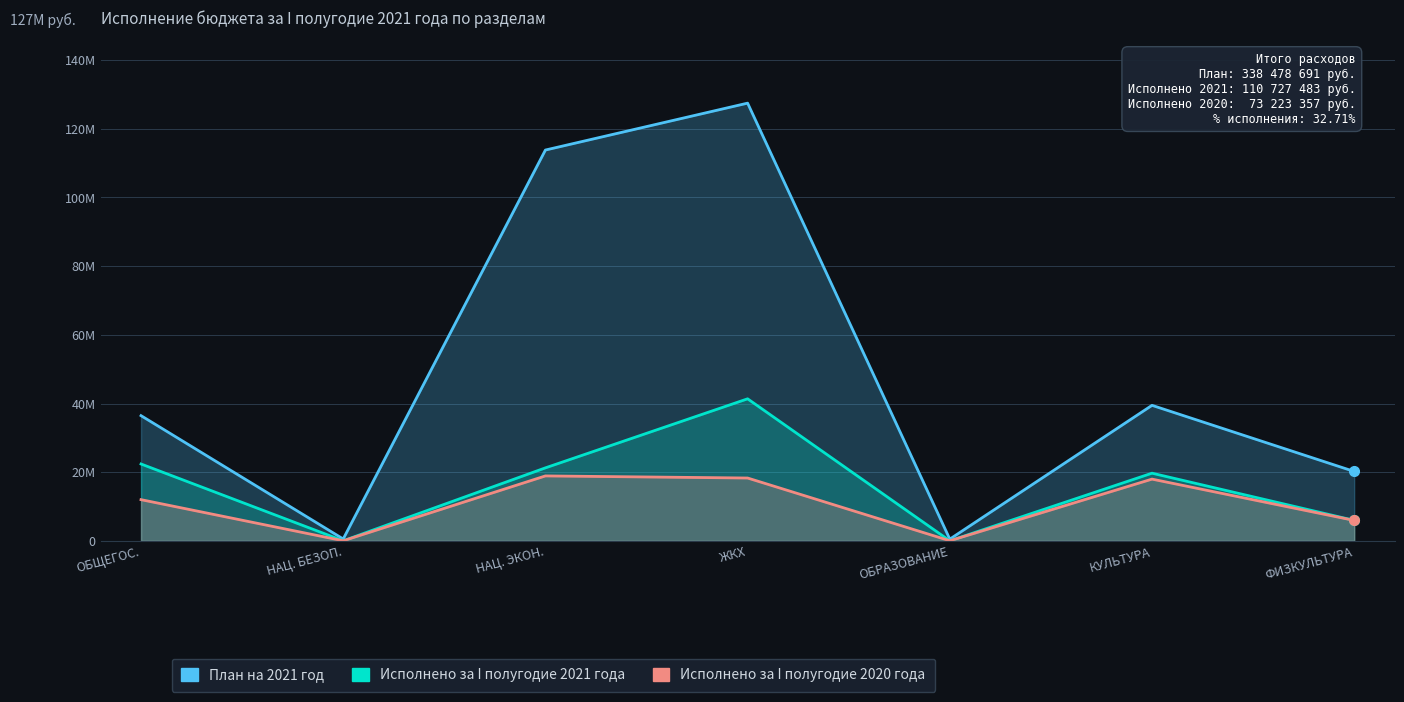

What are all the series names shown in the legend?

План на 2021 год, Исполнено за I полугодие 2021 года, Исполнено за I полугодие 2020 года